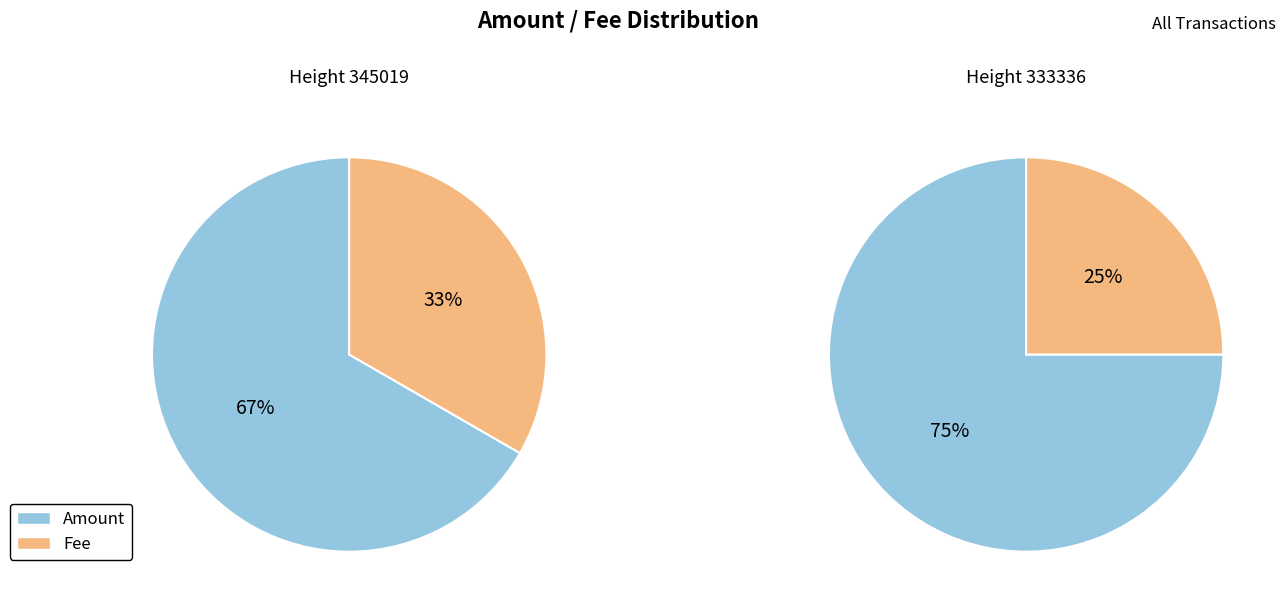

Which slice is the largest?

333336